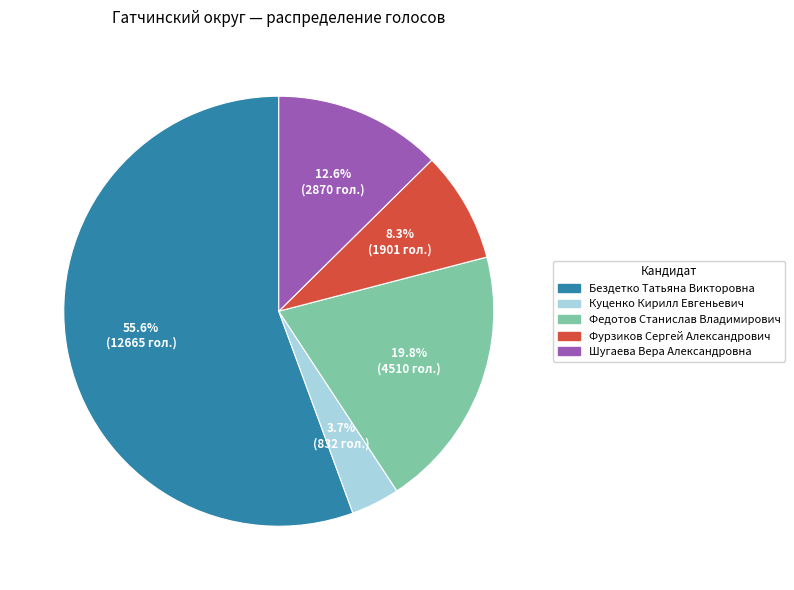

Which has a higher value, Федотов Станислав Владимирович or Куценко Кирилл Евгеньевич?

Федотов Станислав Владимирович